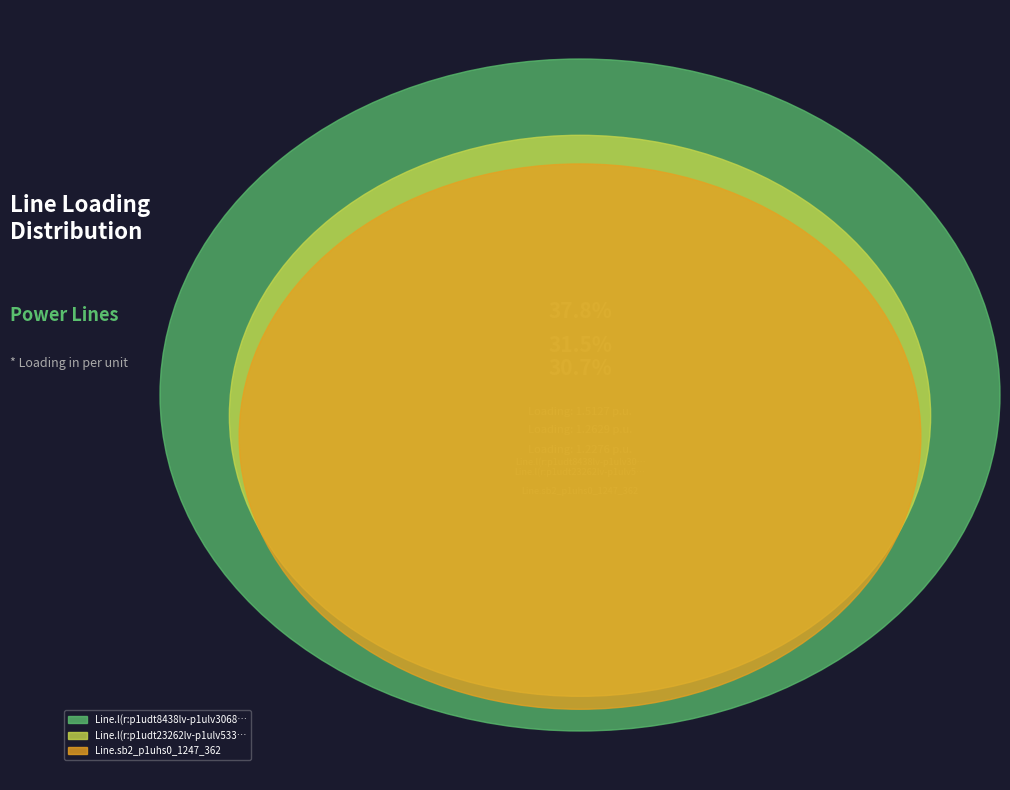

Which category has the smallest portion of the pie?

Line.sb2_p1uhs0_1247_362